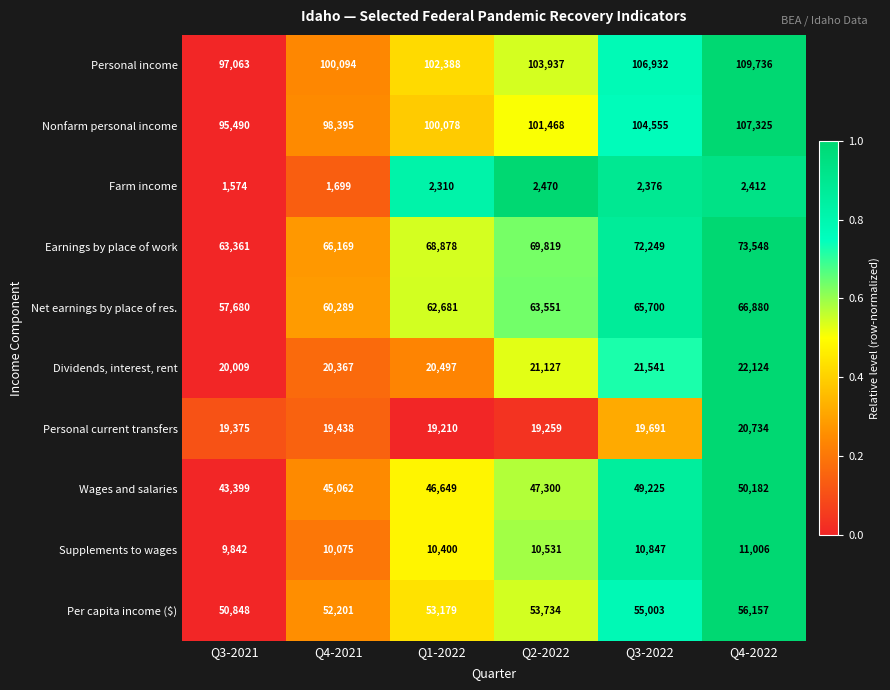

What is the approximate value of Nonfarm personal income at Q2-2022?

101468